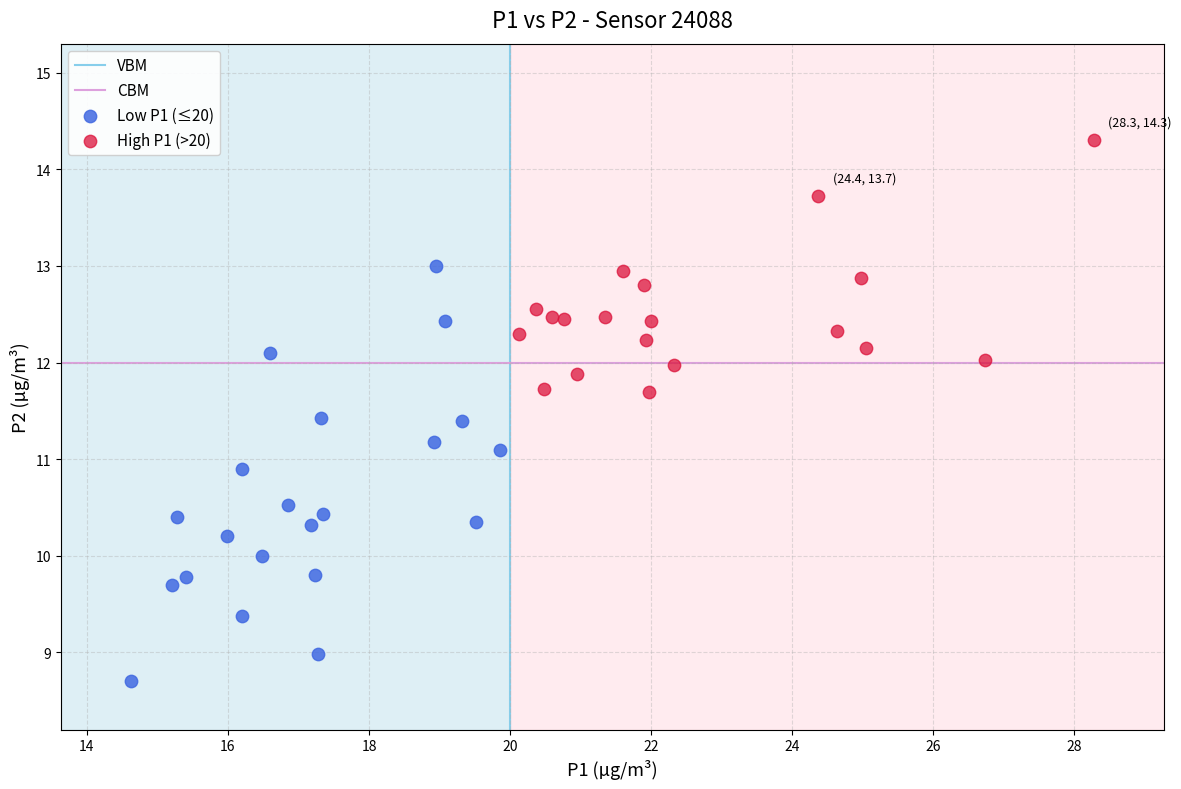

Which series contains the lowest Y value?

Low P1 (≤20)